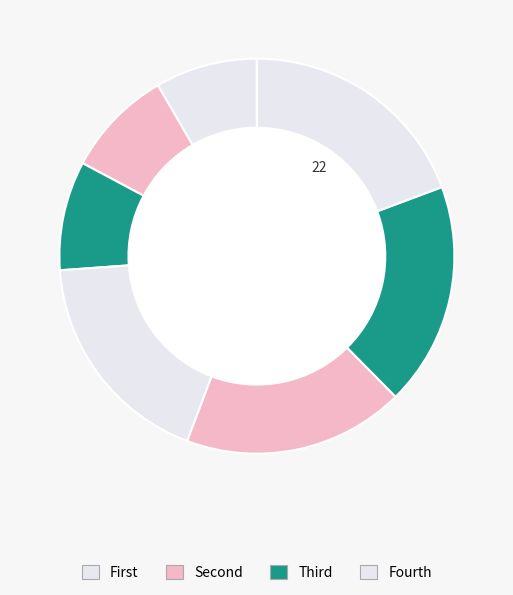

How many segments does this pie chart have?

7